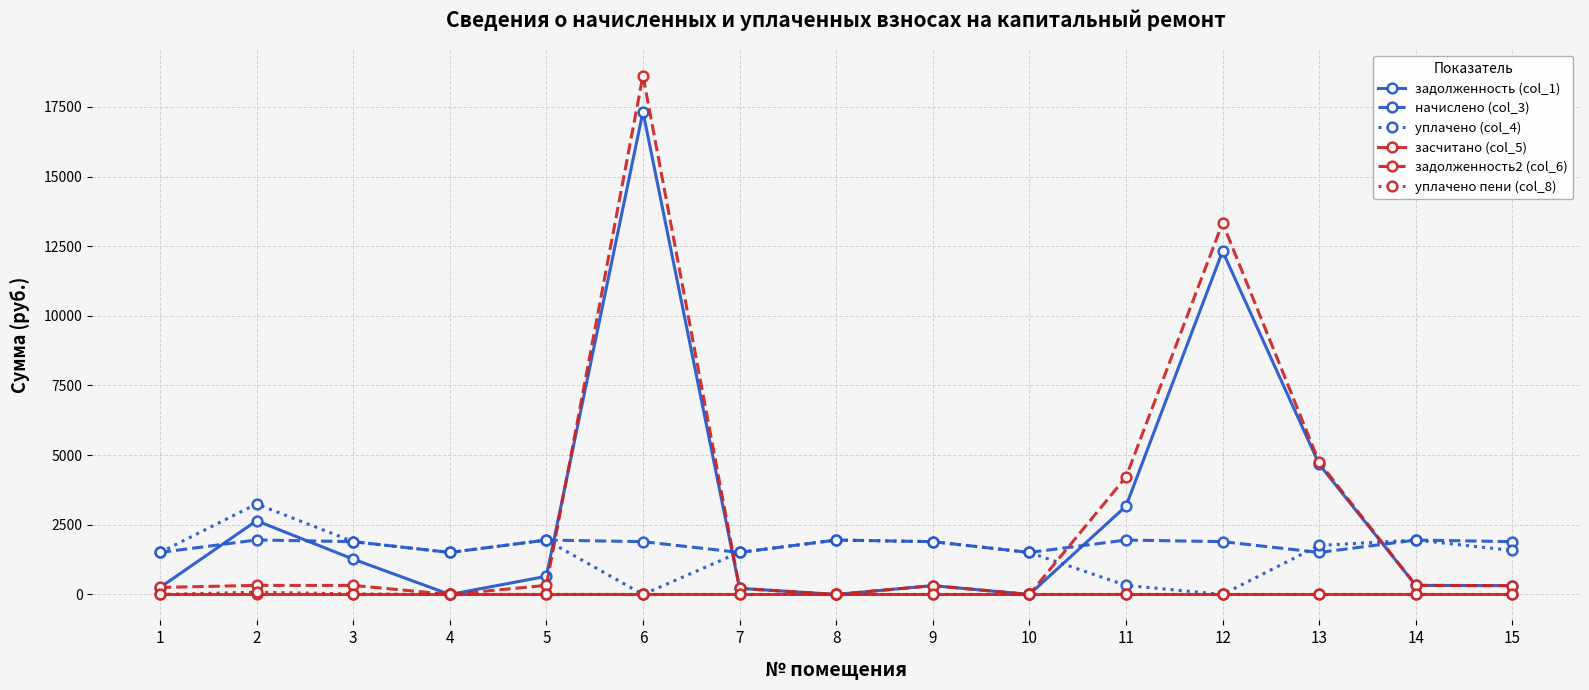

The задолженность2 (col_6) series shows 4743.4 at 13. True or false?

True